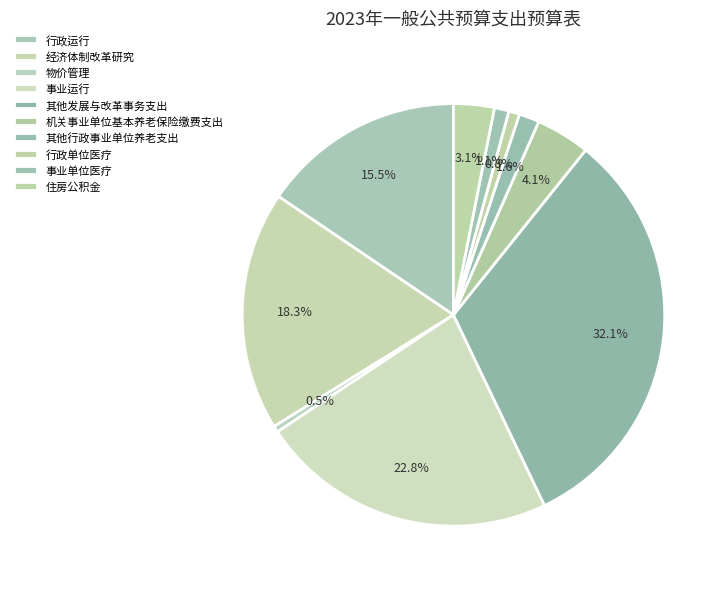

How many slices are in this pie chart?

10